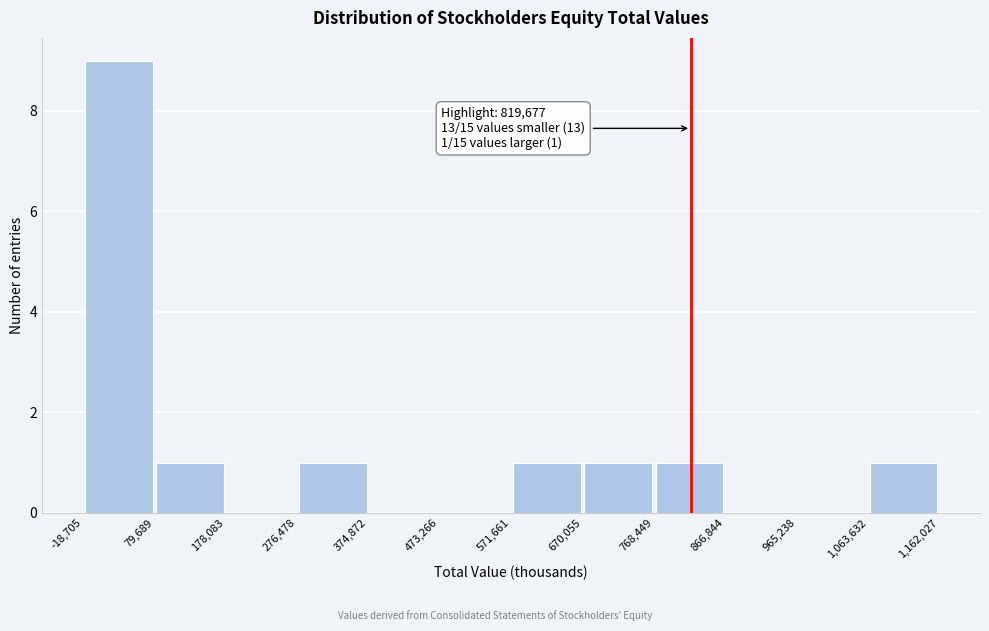

Over which range of the x-axis is the bar tallest?

-18,705 to 79,689